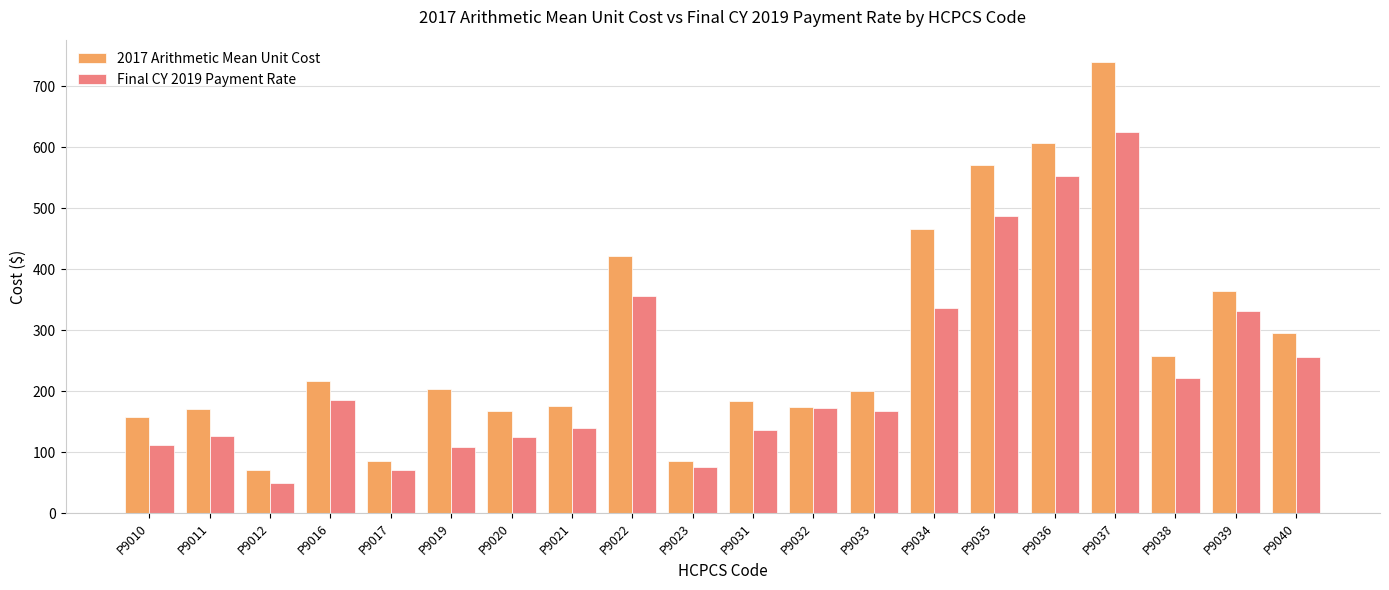

What is the spread (max minus min) of values at P9035?

84.7